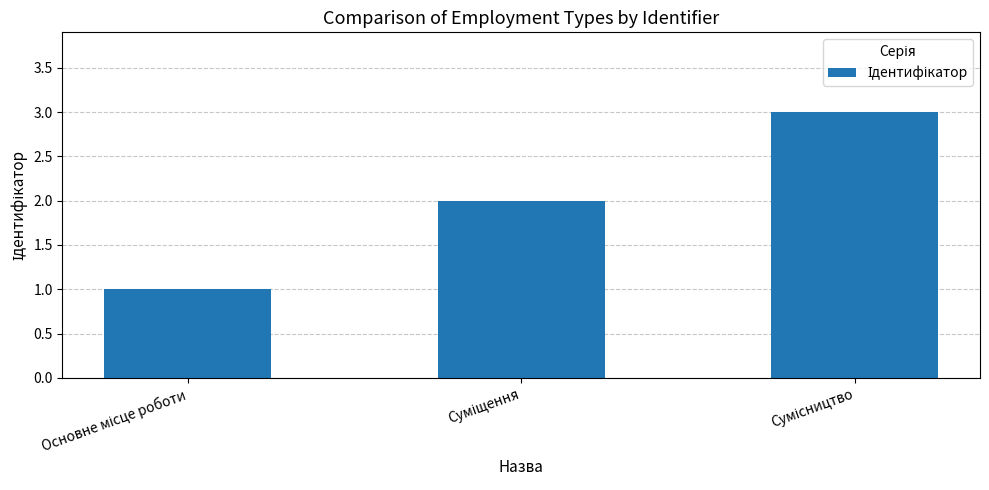

What is the greatest value displayed?

3